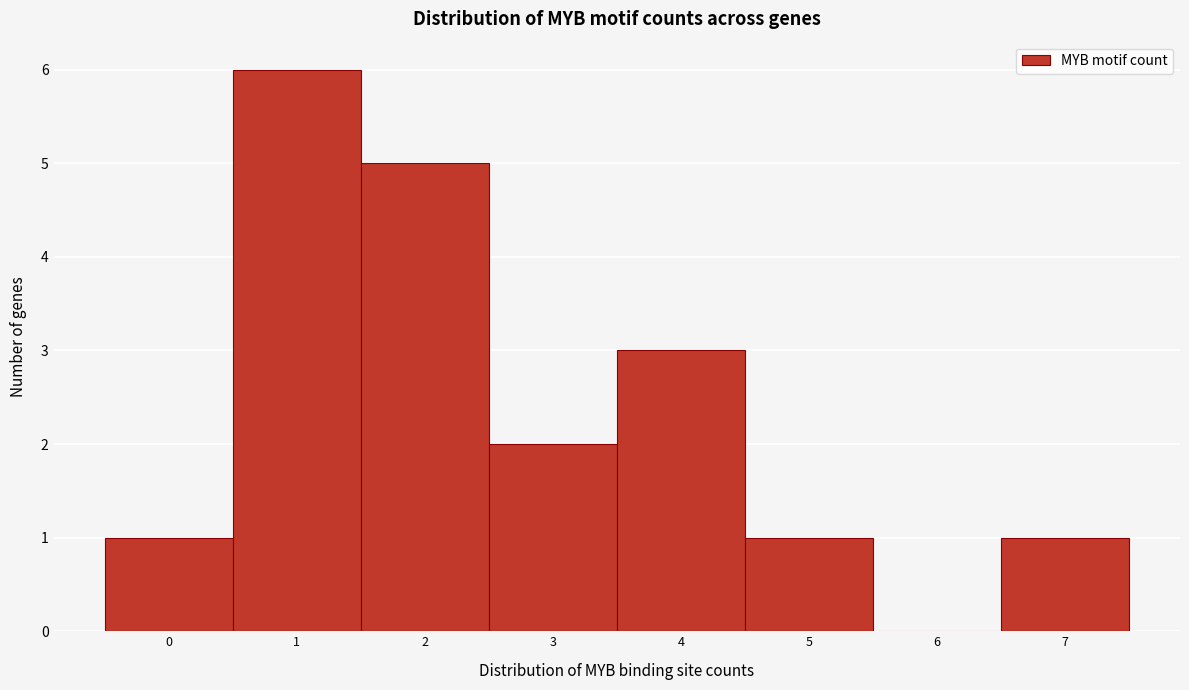

How tall is the bar that spans -0.5 to 0.5 on the x-axis? The values are not printed on the chart, so give them approximately, as read against the axis.

1